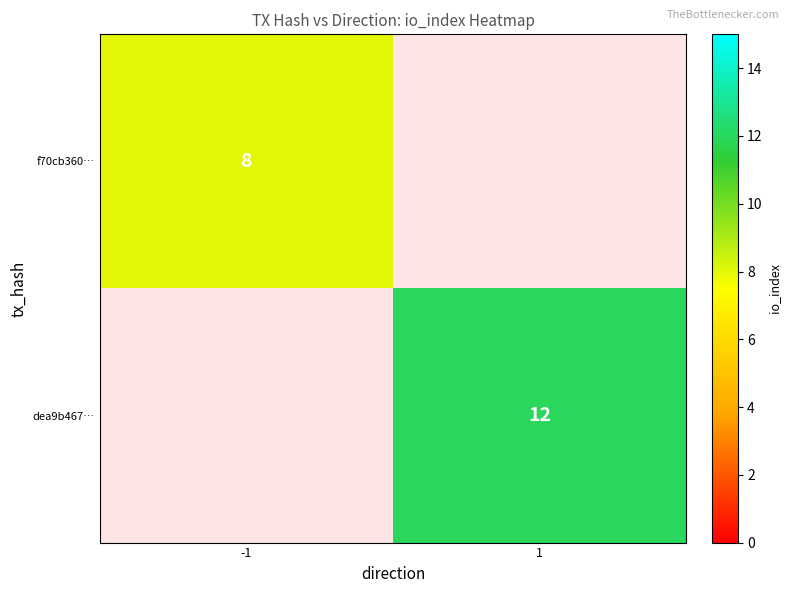

True or false: dea9b467… has a value of 12 at 1.

True